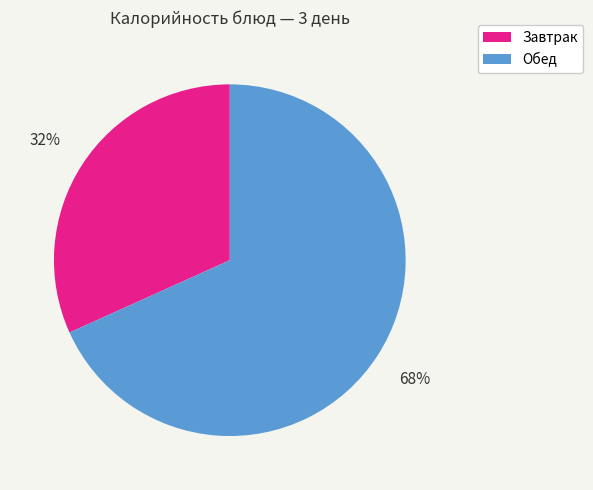

Count the number of slices in the pie.

2